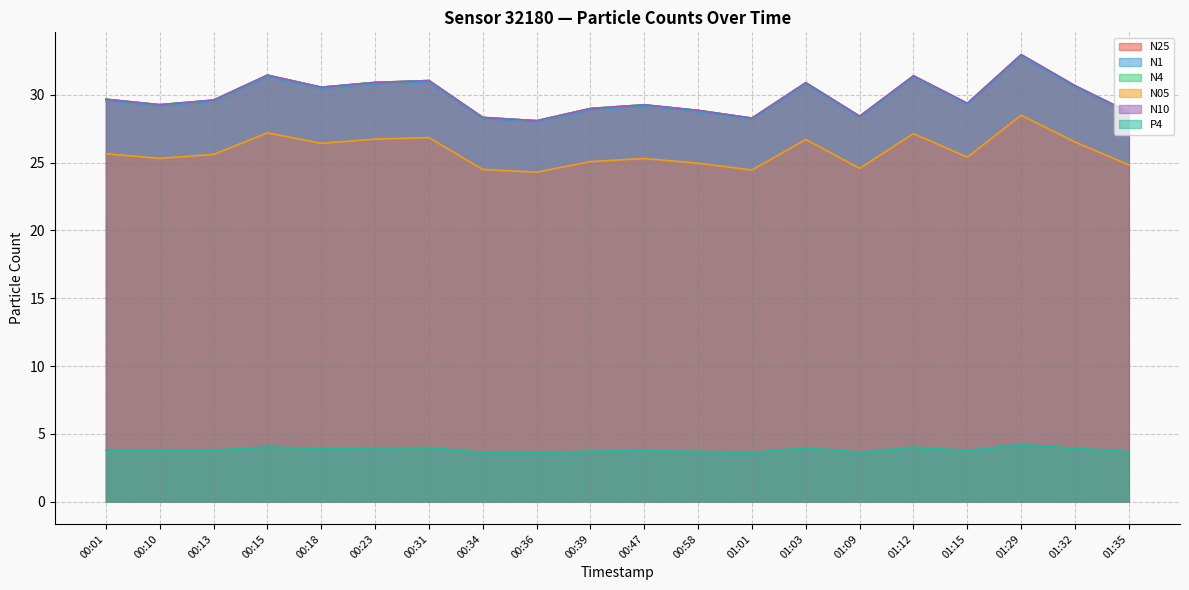

True or false: N05 has a value of 25.3 at 00:10.

True